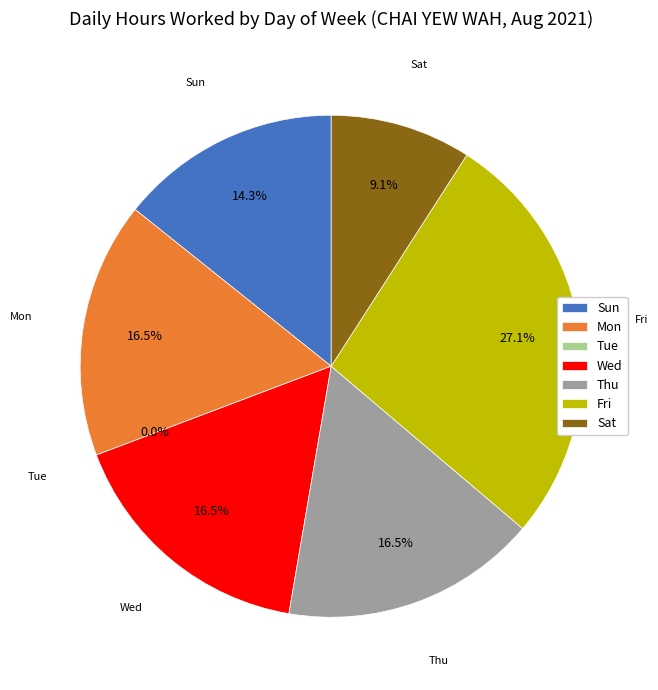

Rank the categories by value from lowest to highest.

Tue, Sat, Sun, Mon, Thu, Wed, Fri